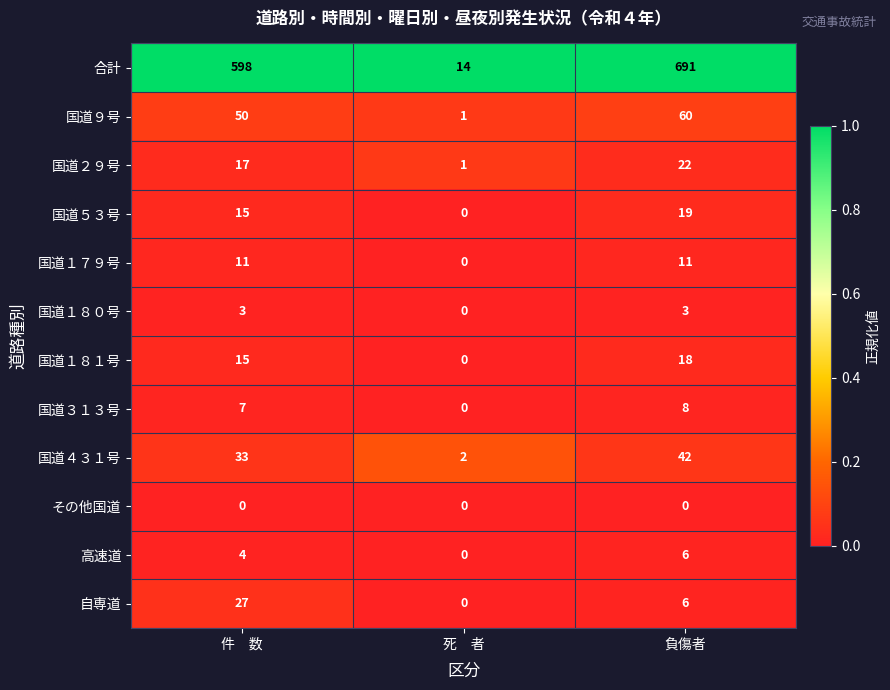

How many 国道９号 values are between 1 and 60?

3